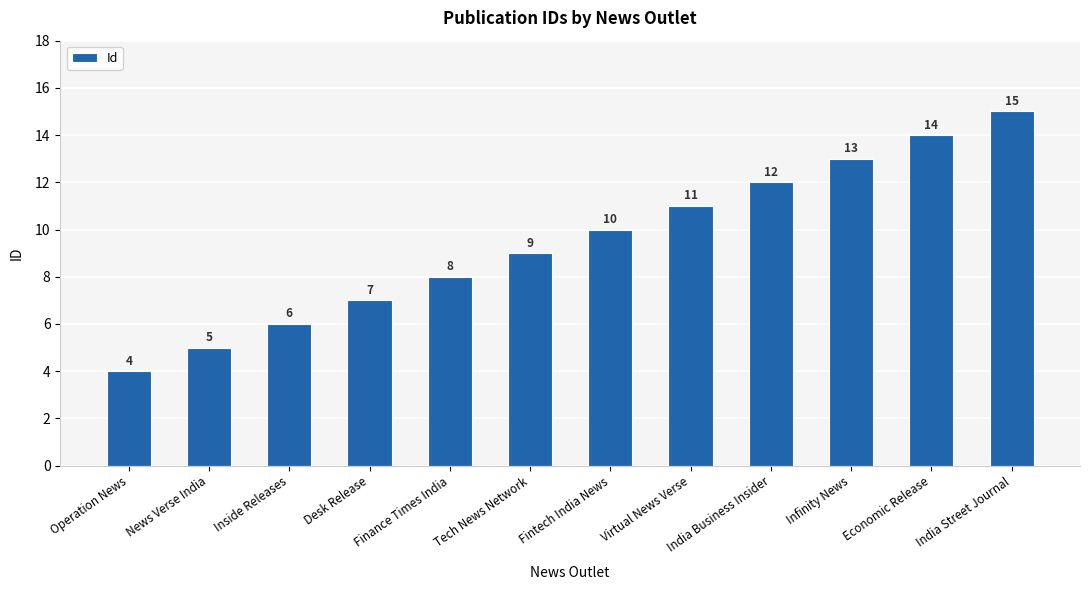

How many bars are there in total?

12